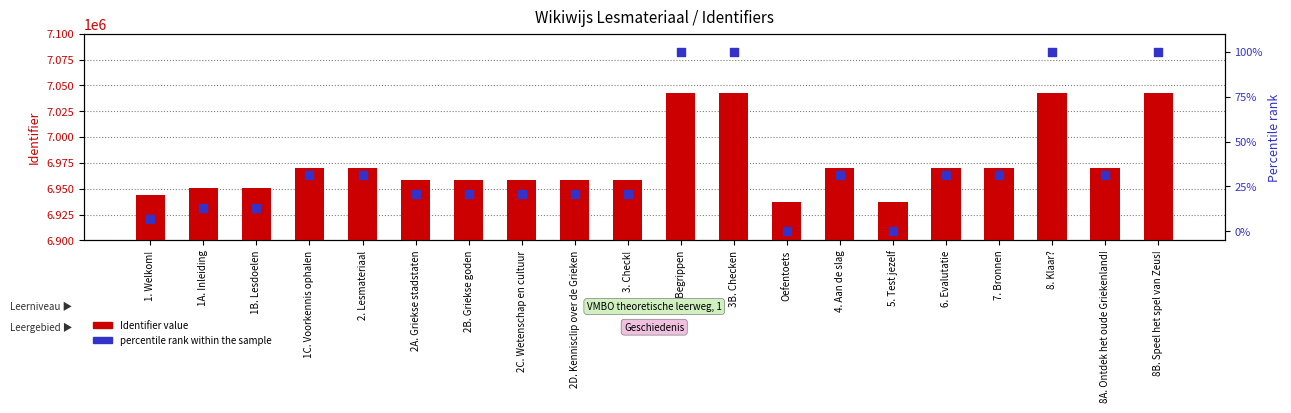

Which series has the largest Y range (max minus min)?

Identifier